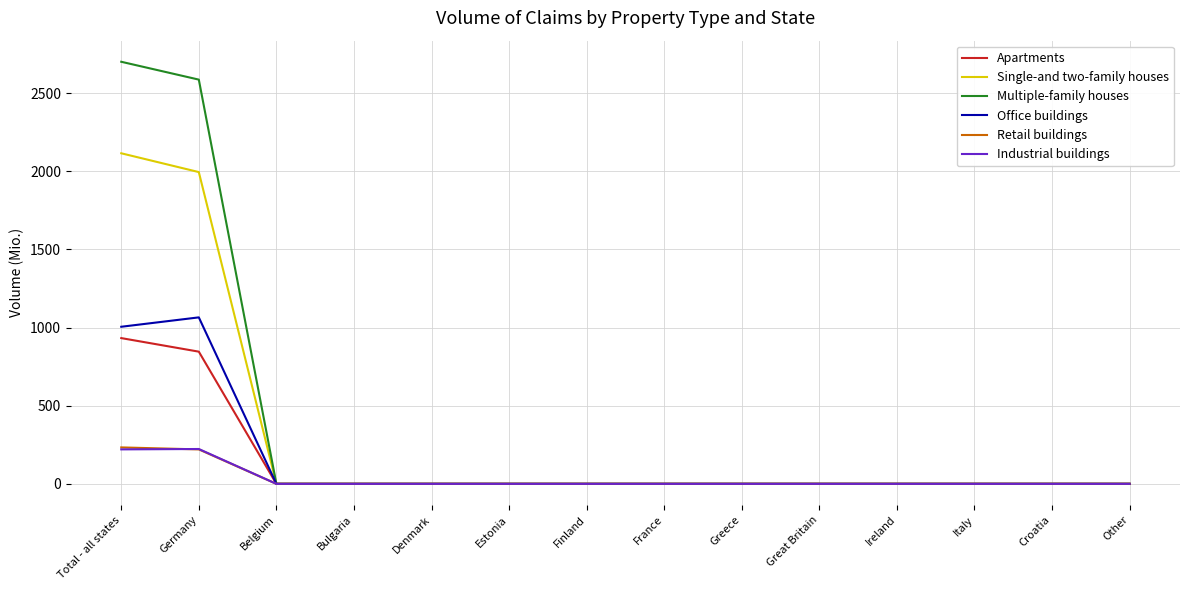

Between which two adjacent categories do Industrial buildings and Retail buildings first intersect?

Total - all states and Germany